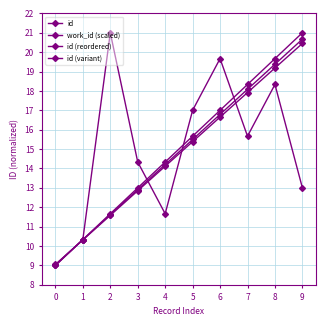

After their last crossing, which series has the higher values: id (variant) or work_id (scaled)?

work_id (scaled)